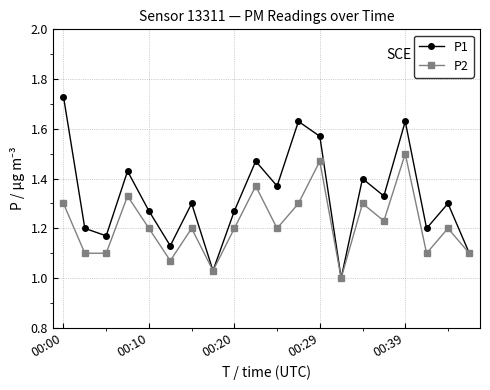

List the series in order of their peak value, highest first.

P1, P2